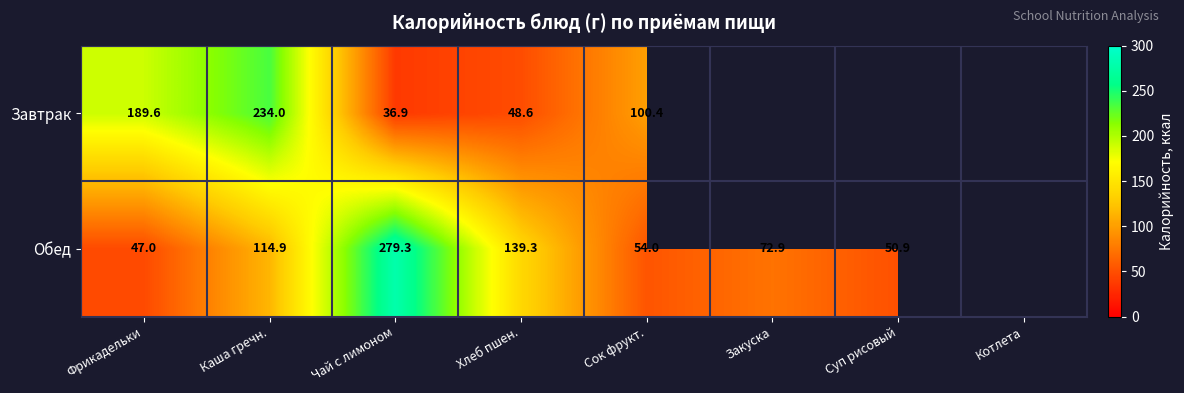

Which series changed the most between Хлеб пшен. and Сок фрукт.?

Обед